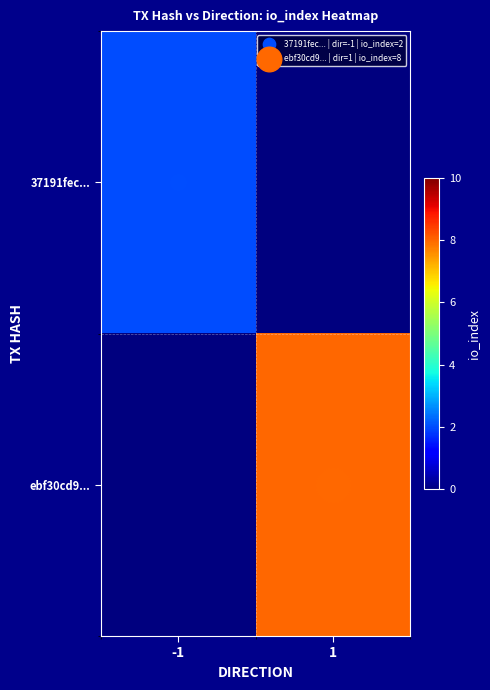

Which has a higher value, -1 or 1?

-1